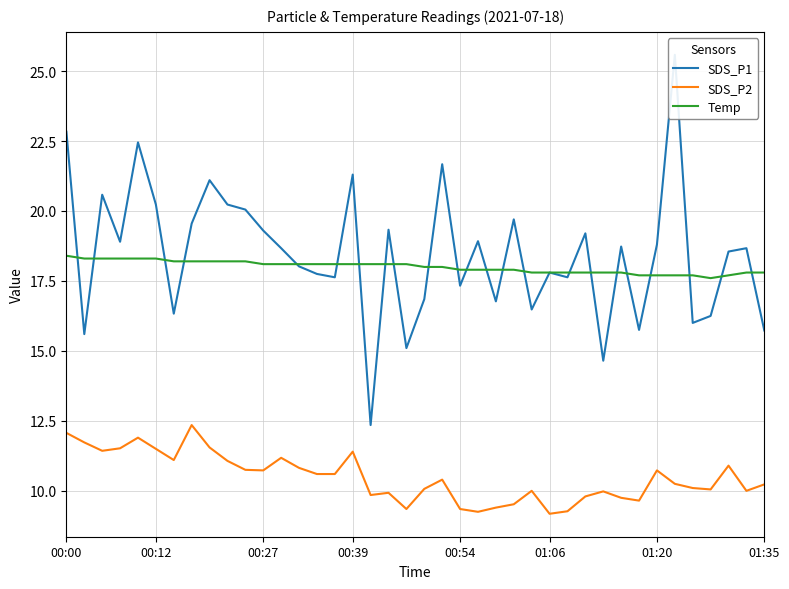

True or false: SDS_P2 and Temp cross at least once.

False